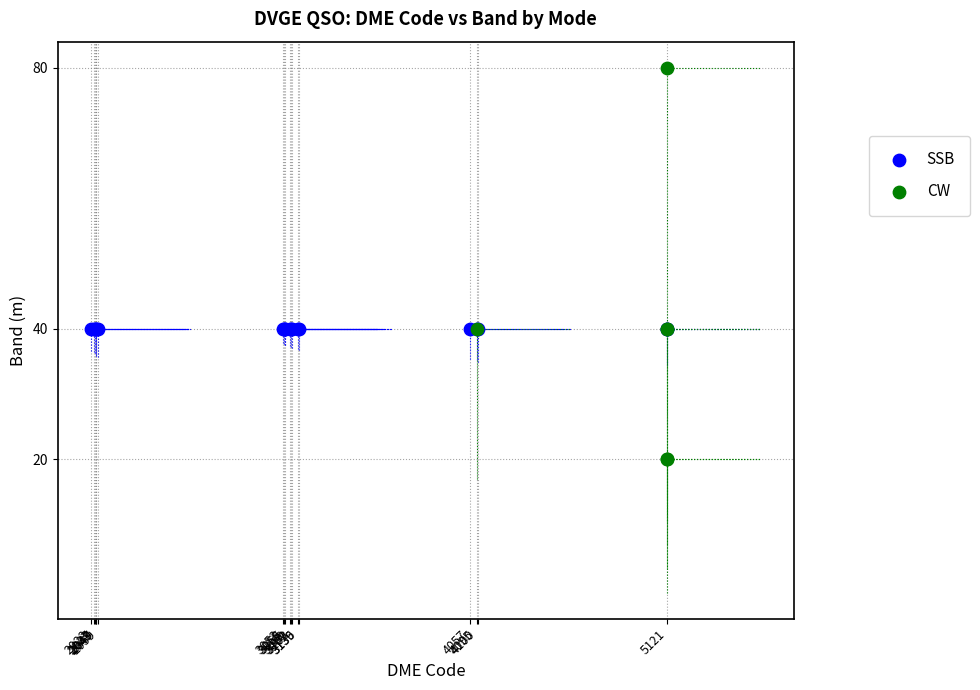

Which series contains the highest Y value?

CW